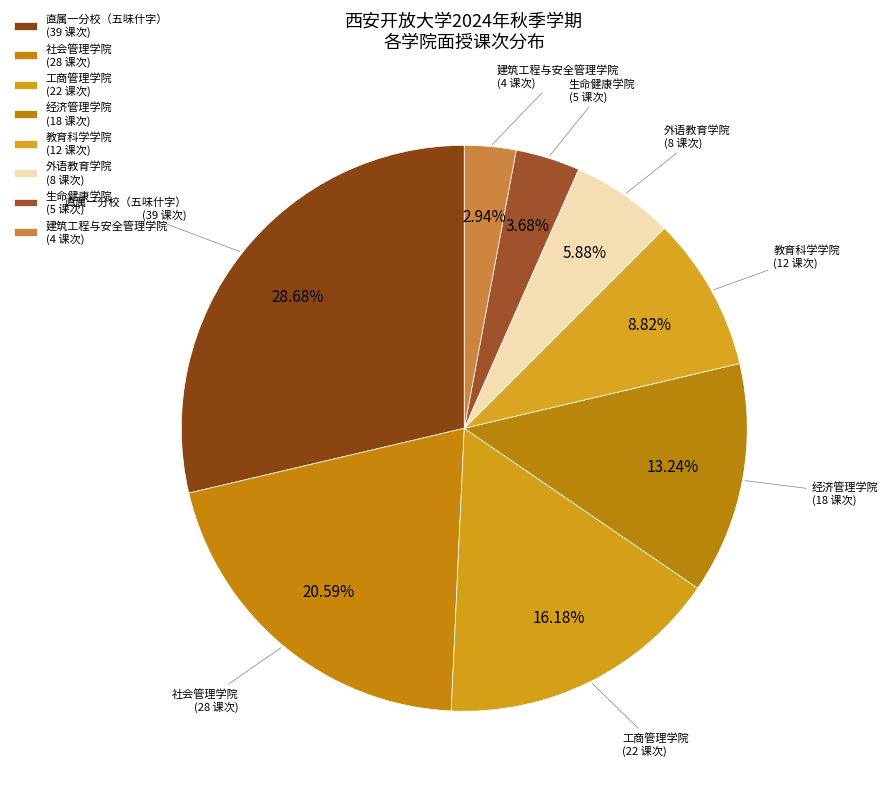

How many segments does this pie chart have?

8